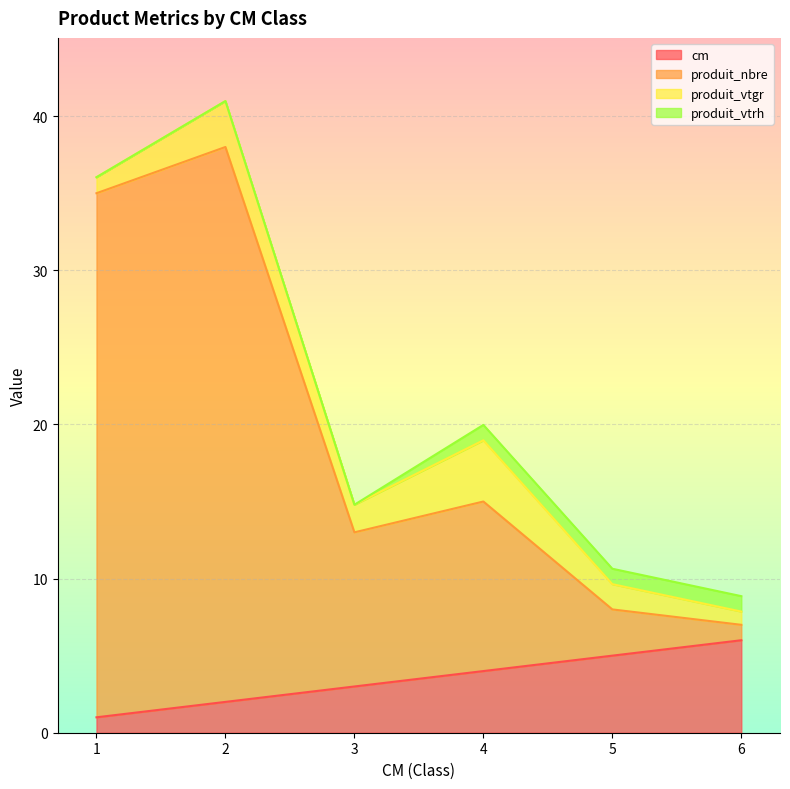

How many values in the produit_nbre series are below 15?

3